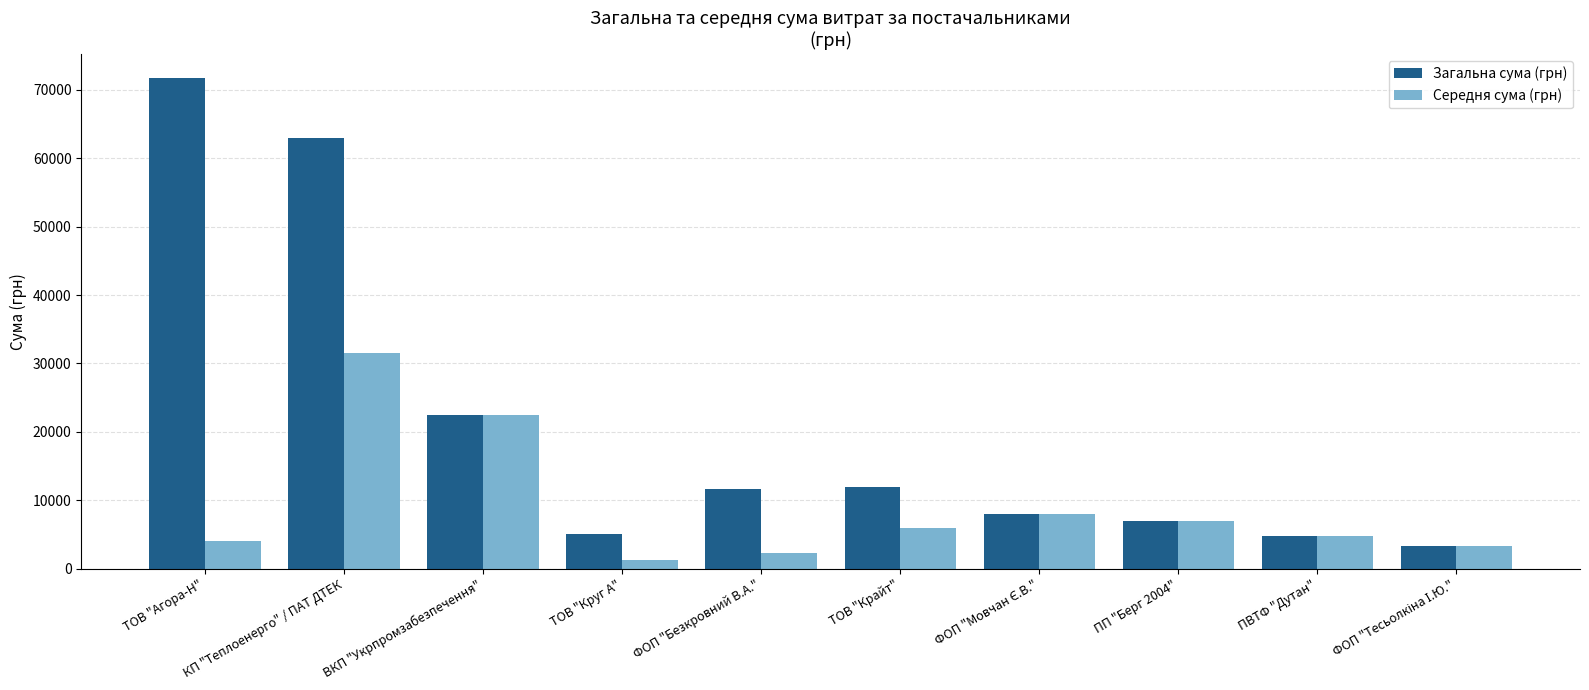

What is the label of the 7th bar from the right?

ТОВ "Круг А"